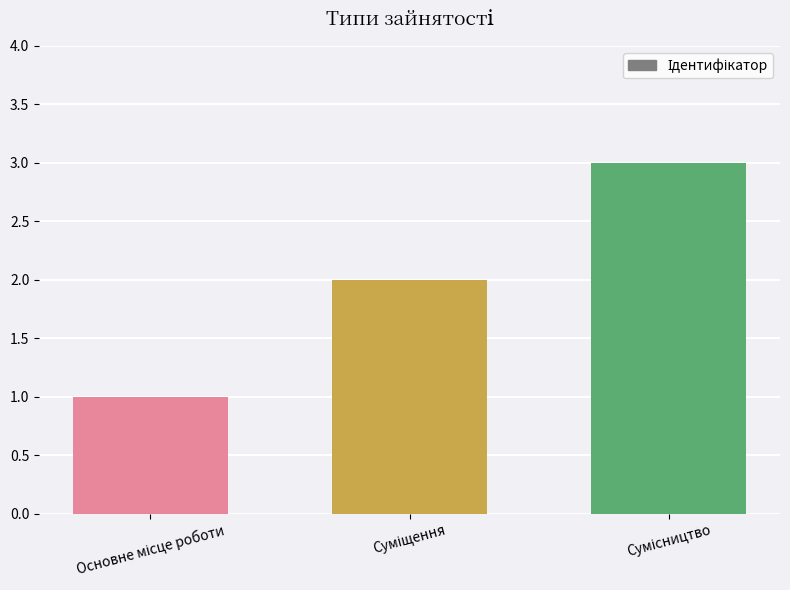

What is the sum of all values?

6